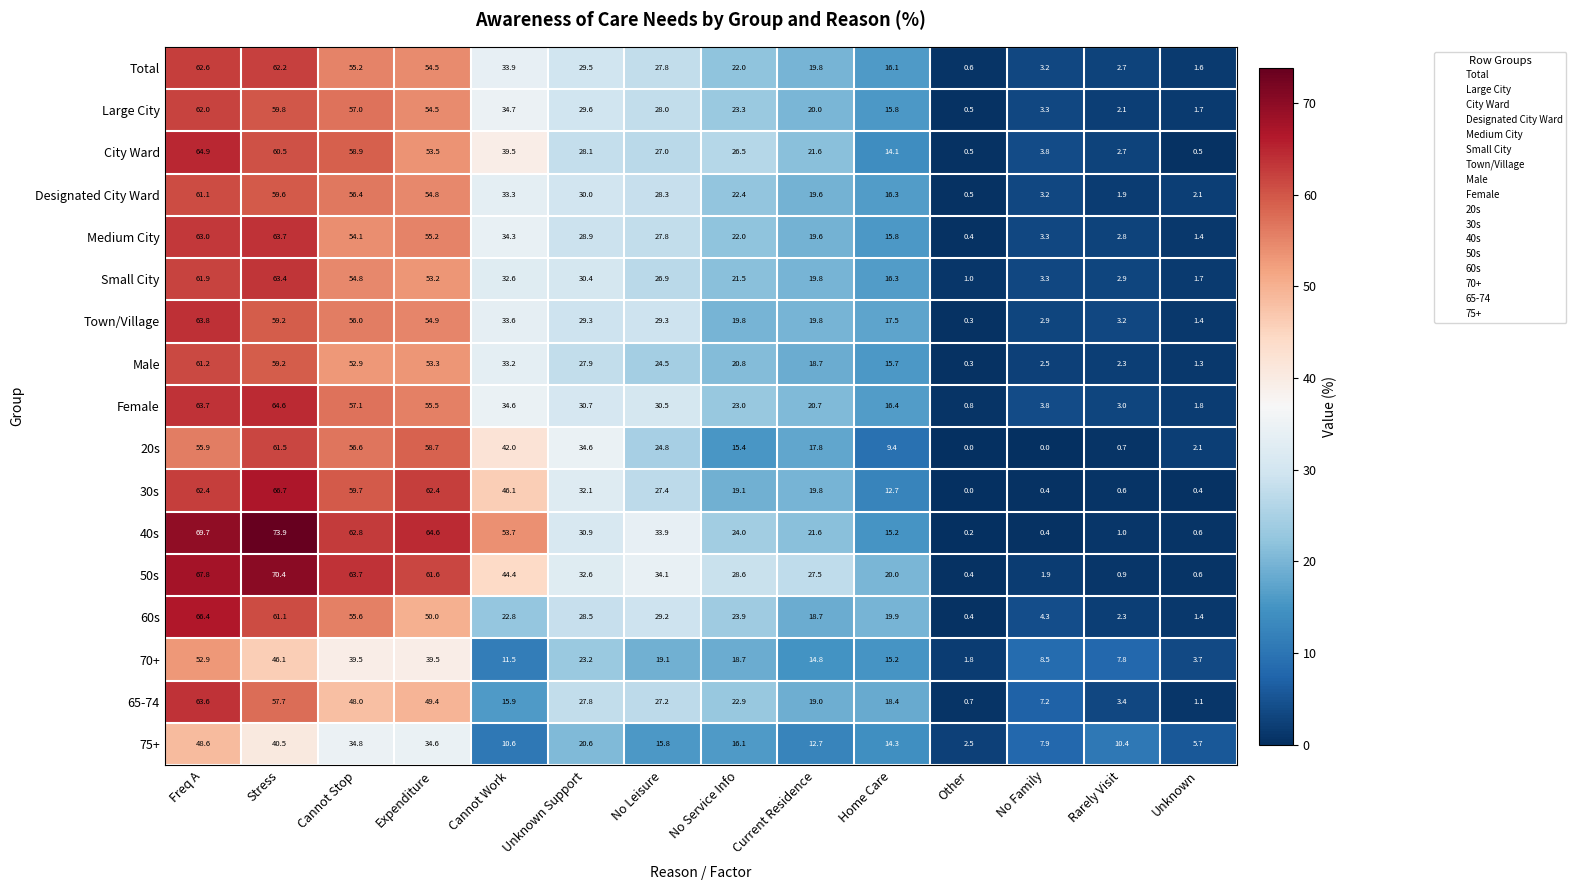

Is it true that Large City equals 38.6 at No Service Info?

False